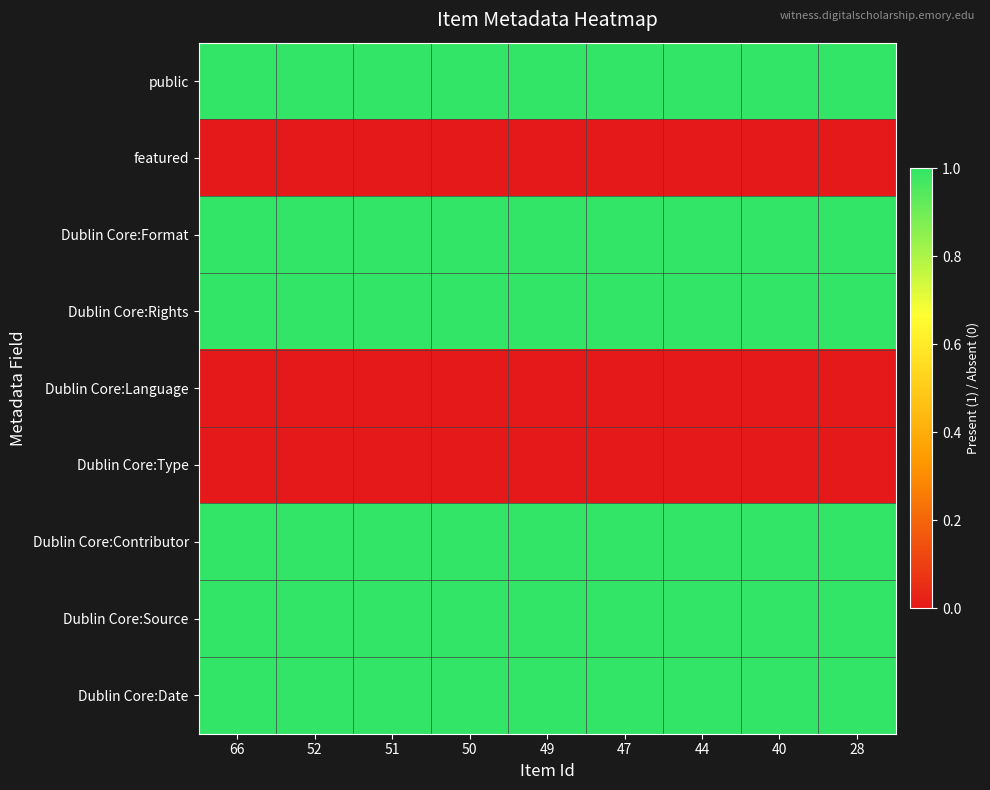

Which series has the largest range (max minus min)?

public